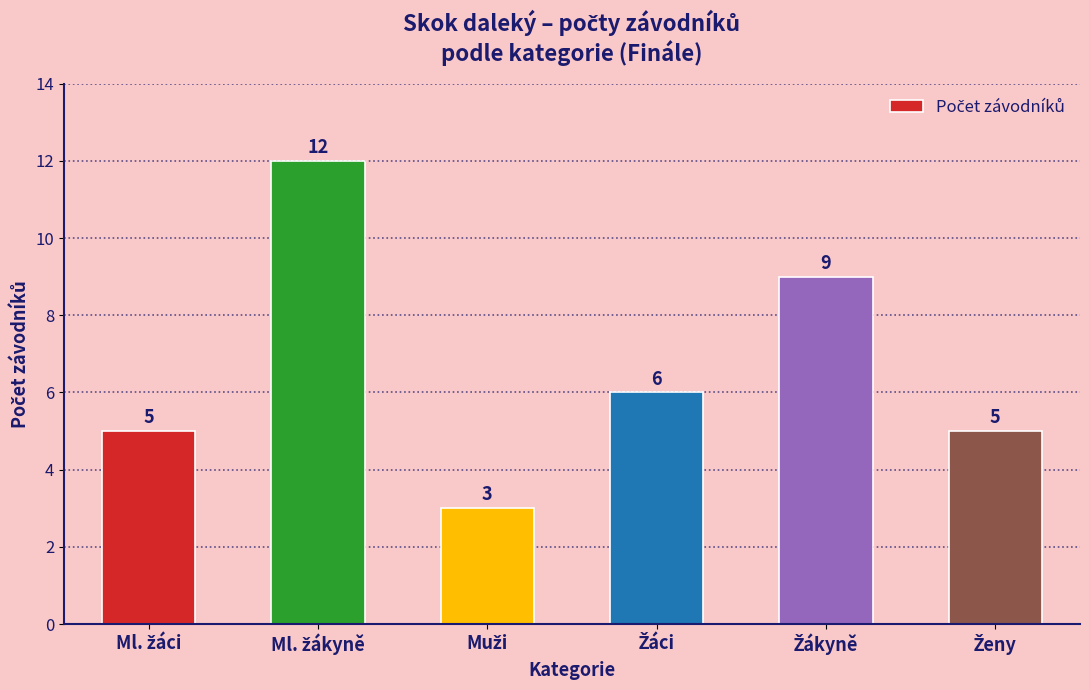

Reading left to right, what are all the values shown in this chart?

5	12	3	6	9	5